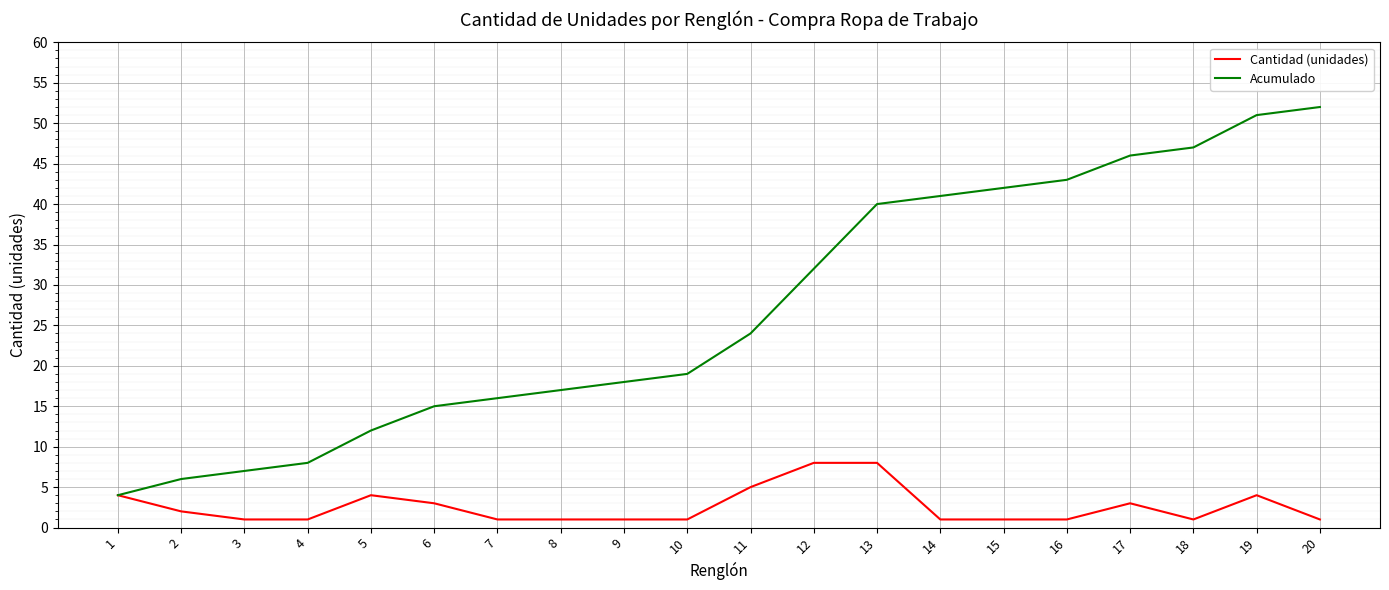

True or false: Acumulado has more than 0 interior local peaks.

False